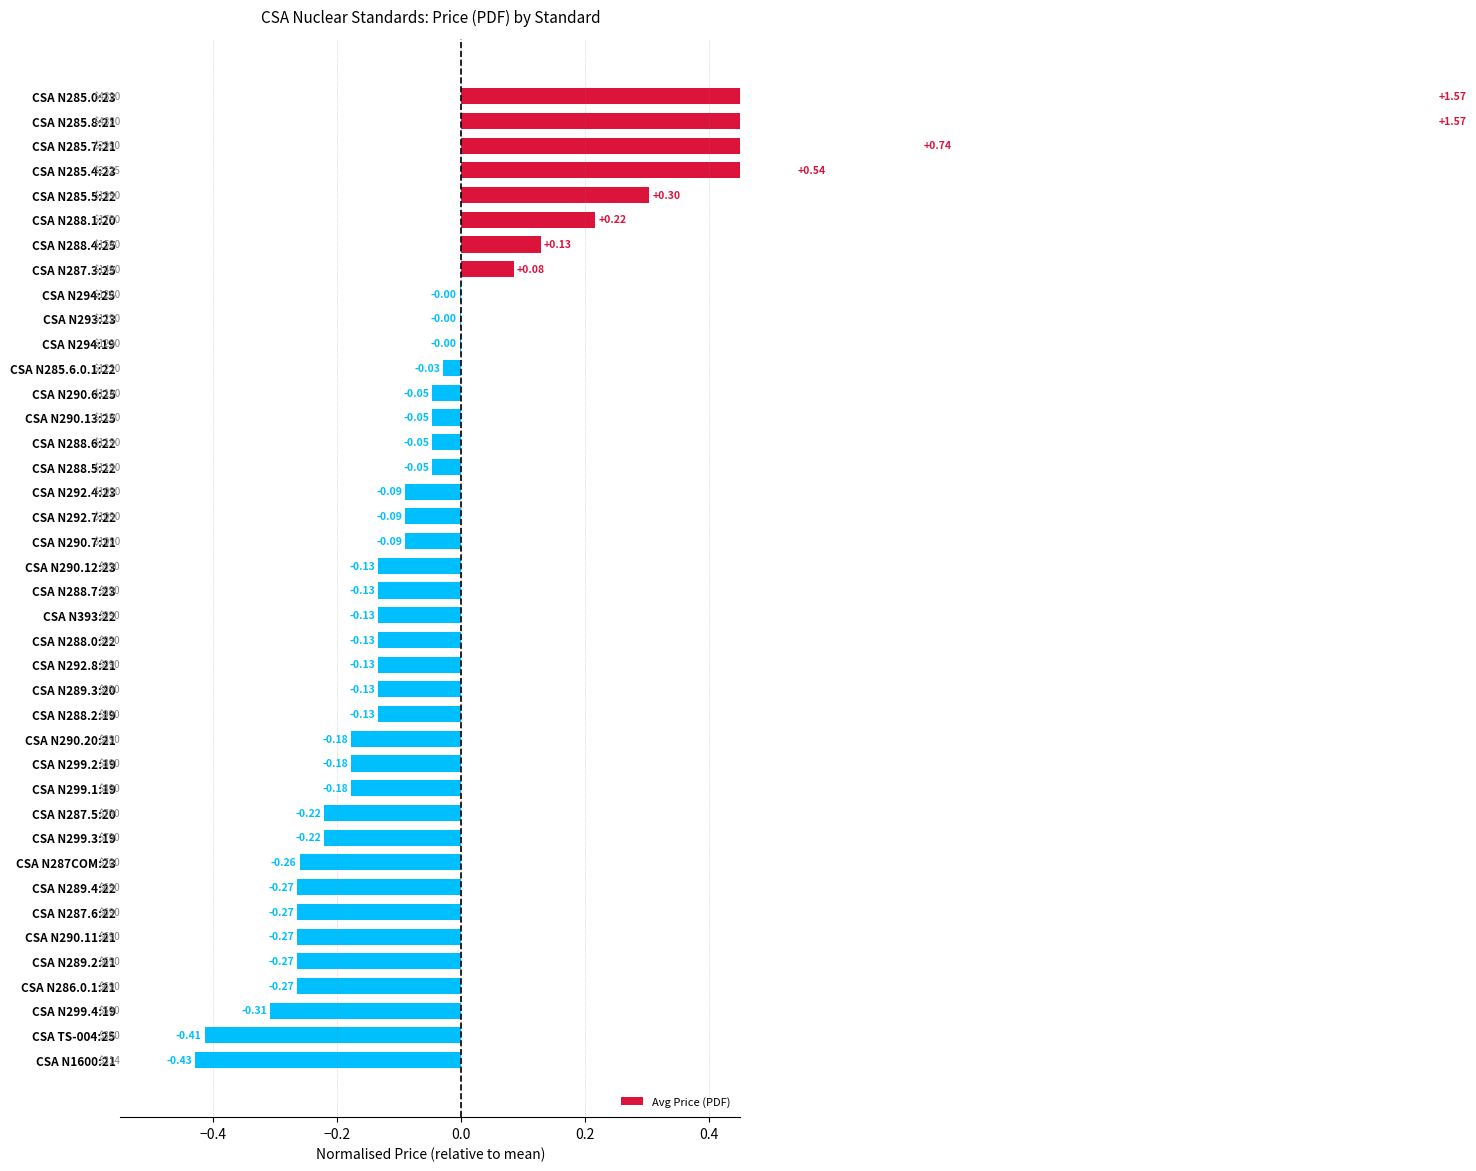

What is the minimum value shown in the chart?

-0.4